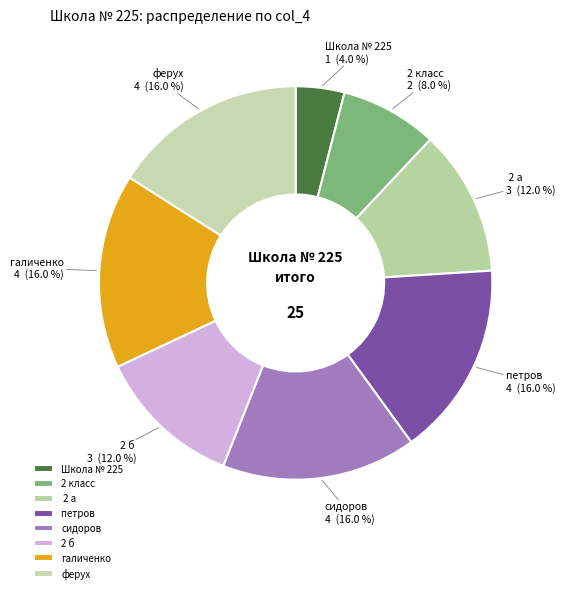

Is there a majority slice in this chart?

No